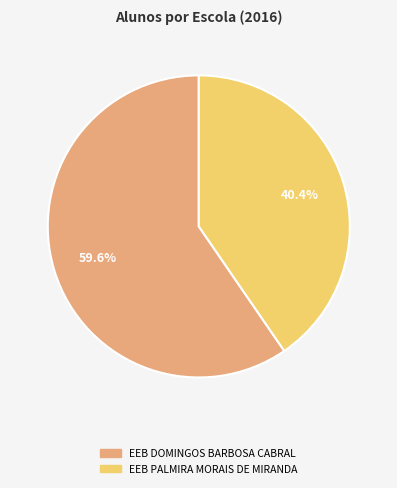

What is the smallest slice in the pie chart?

EEB PALMIRA MORAIS DE MIRANDA